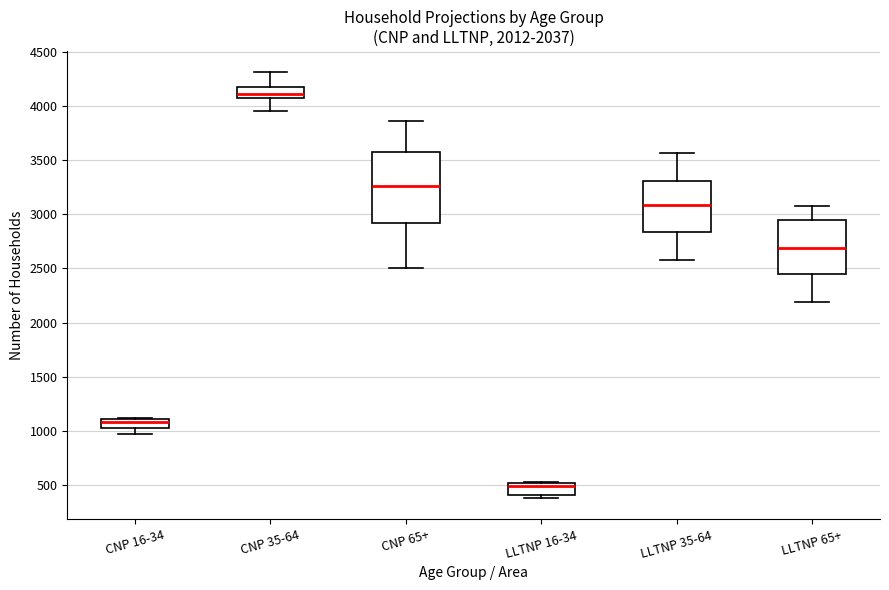

Where is the lower edge of the box for LLTNP 16-34 on the y-axis? The values are not printed on the chart, so give them approximately, as read against the axis.

400